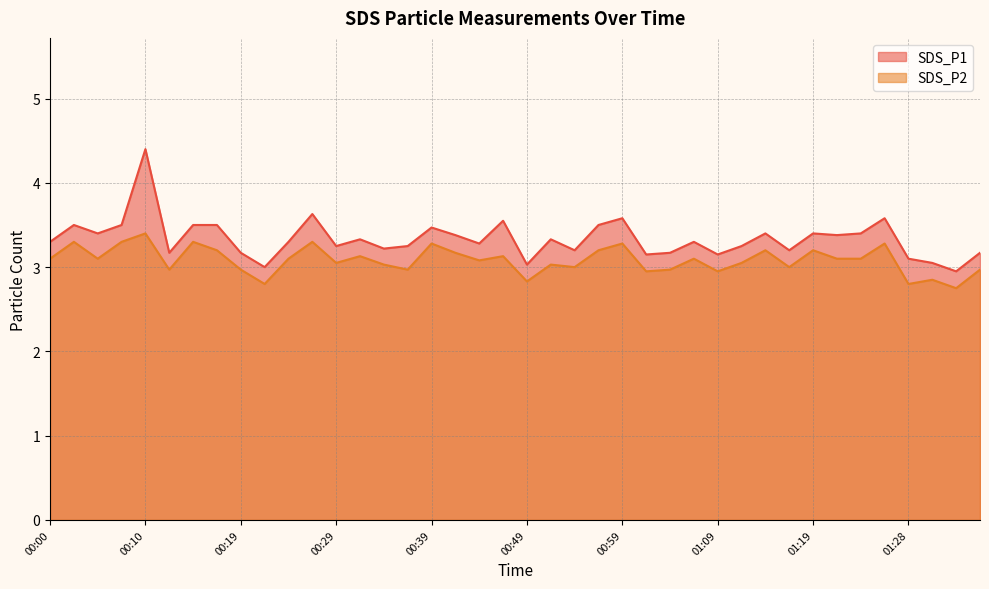

At which category does the chart reach its minimum across all series?

01:33